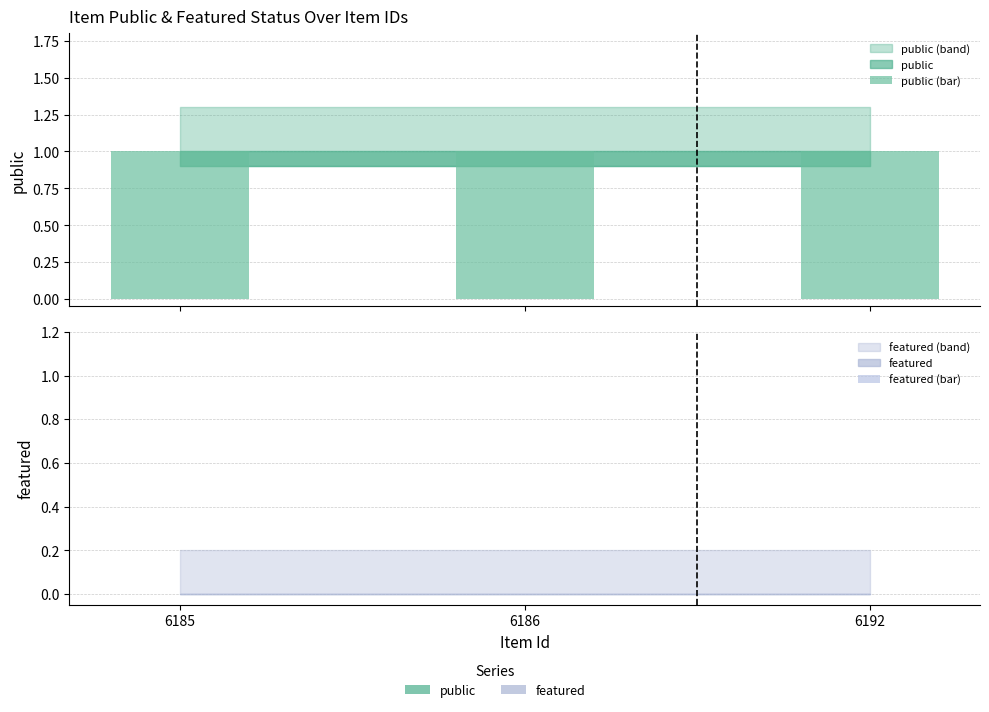

Is it true that featured (bar) equals 0 at 6186?

True